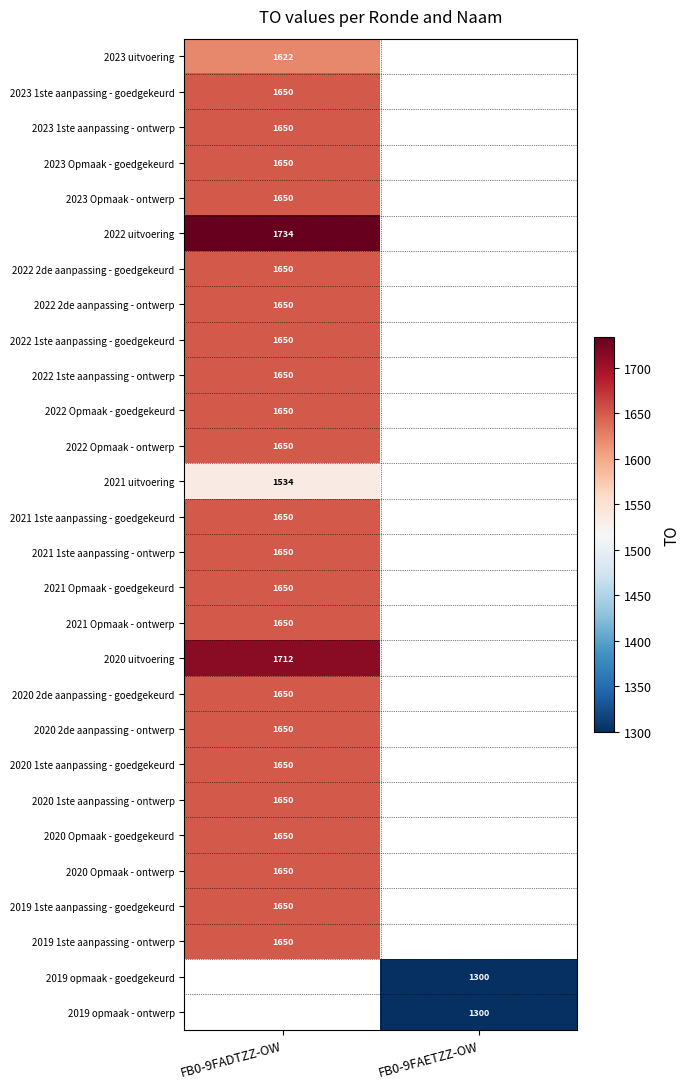

Is it true that 2023 1ste aanpassing - goedgekeurd equals 729 at FB0-9FADTZZ-OW?

False